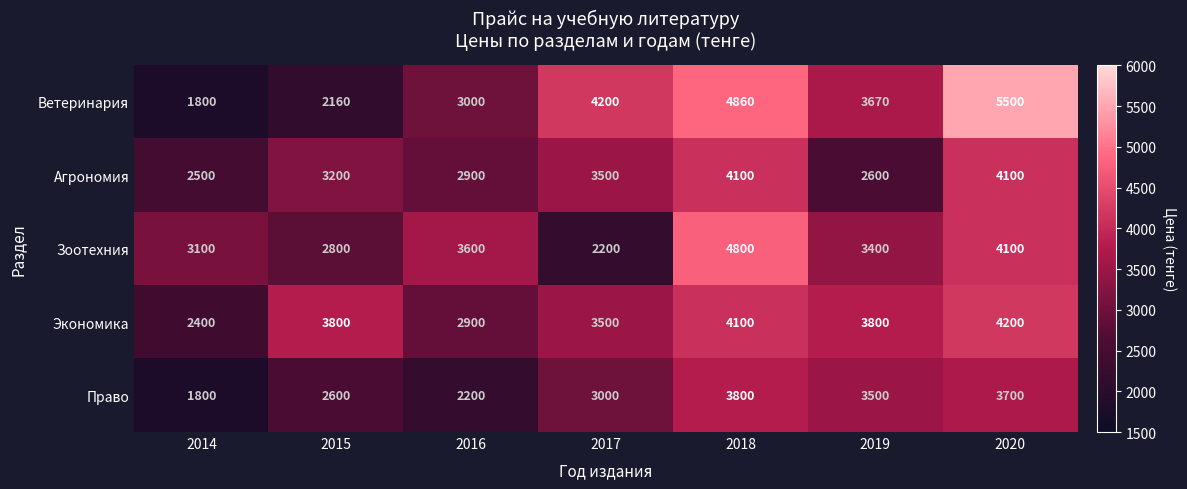

What is the difference between the maximum and minimum values in the Зоотехния series?

2600